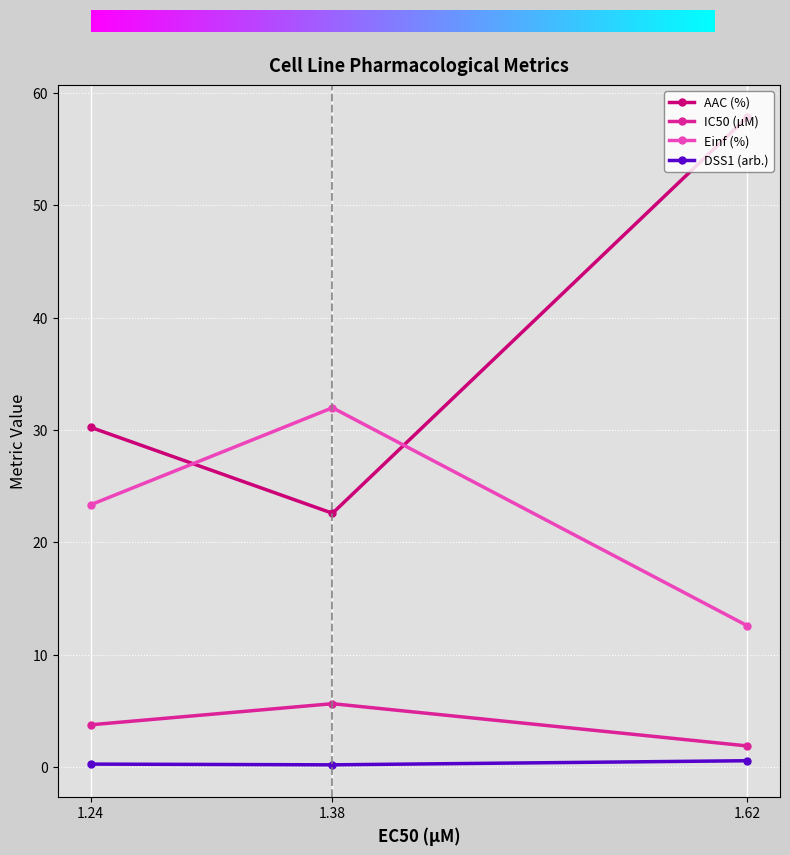

Is it true that AAC (%) equals 57.8 at 1.62?

True